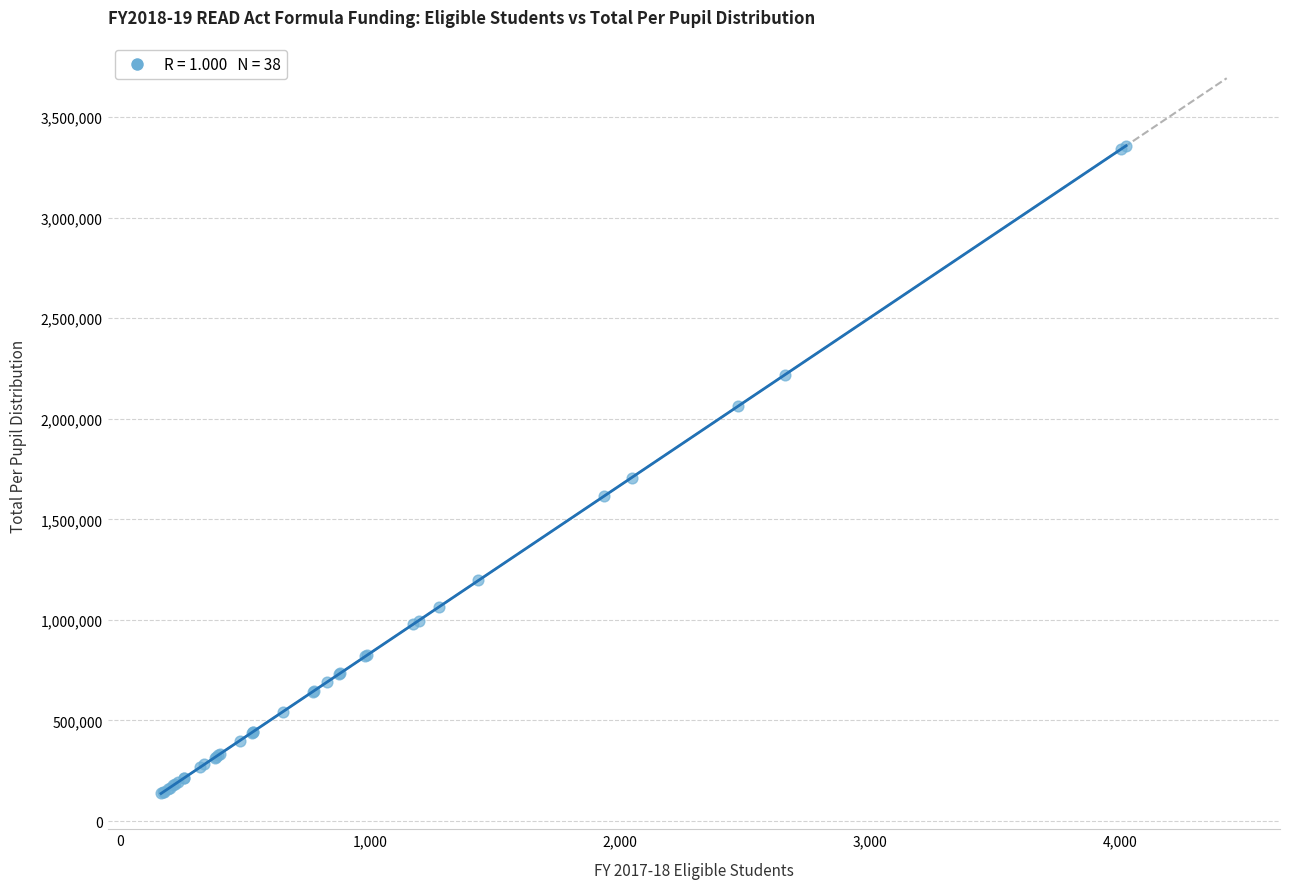

What Y value in the scatter plot is closest to 1747216?

1707981.1